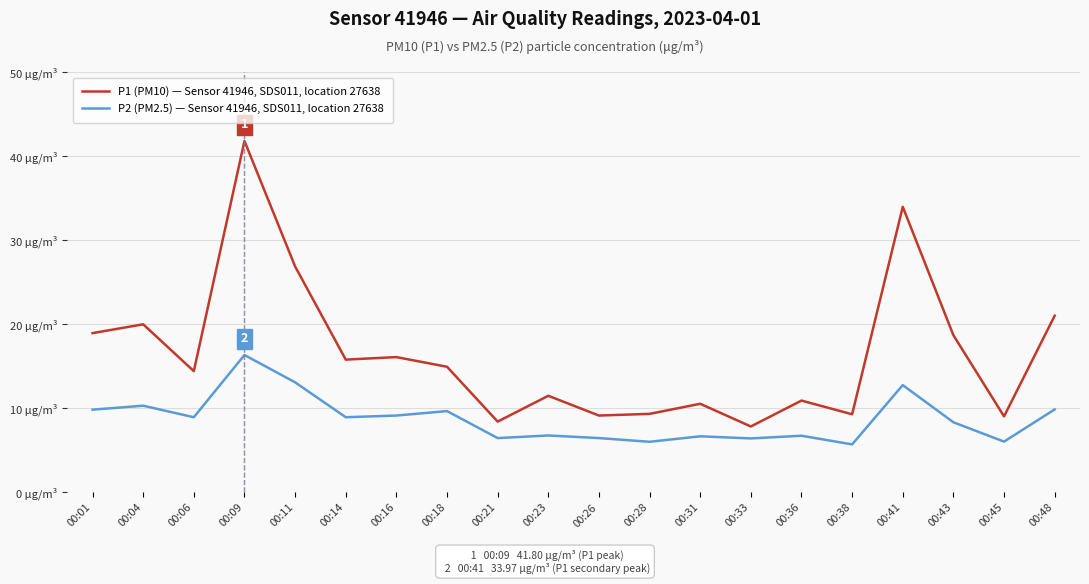

Is this an area chart (filled region under the line)?

No